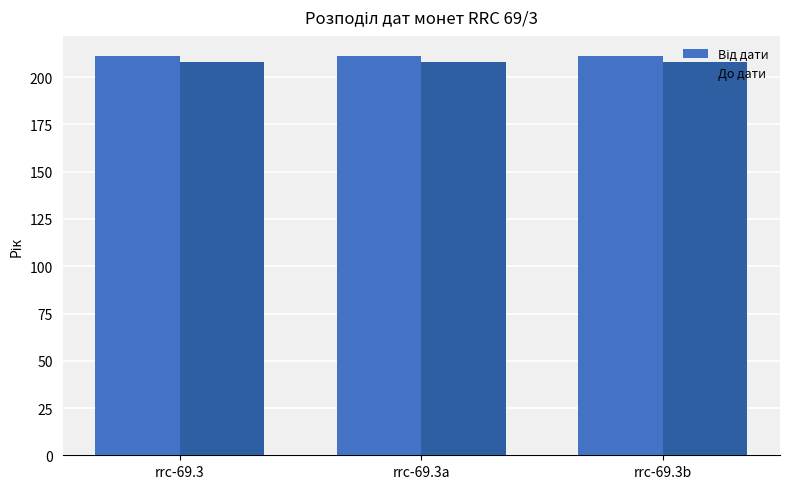

What is the maximum value shown in the chart?

211